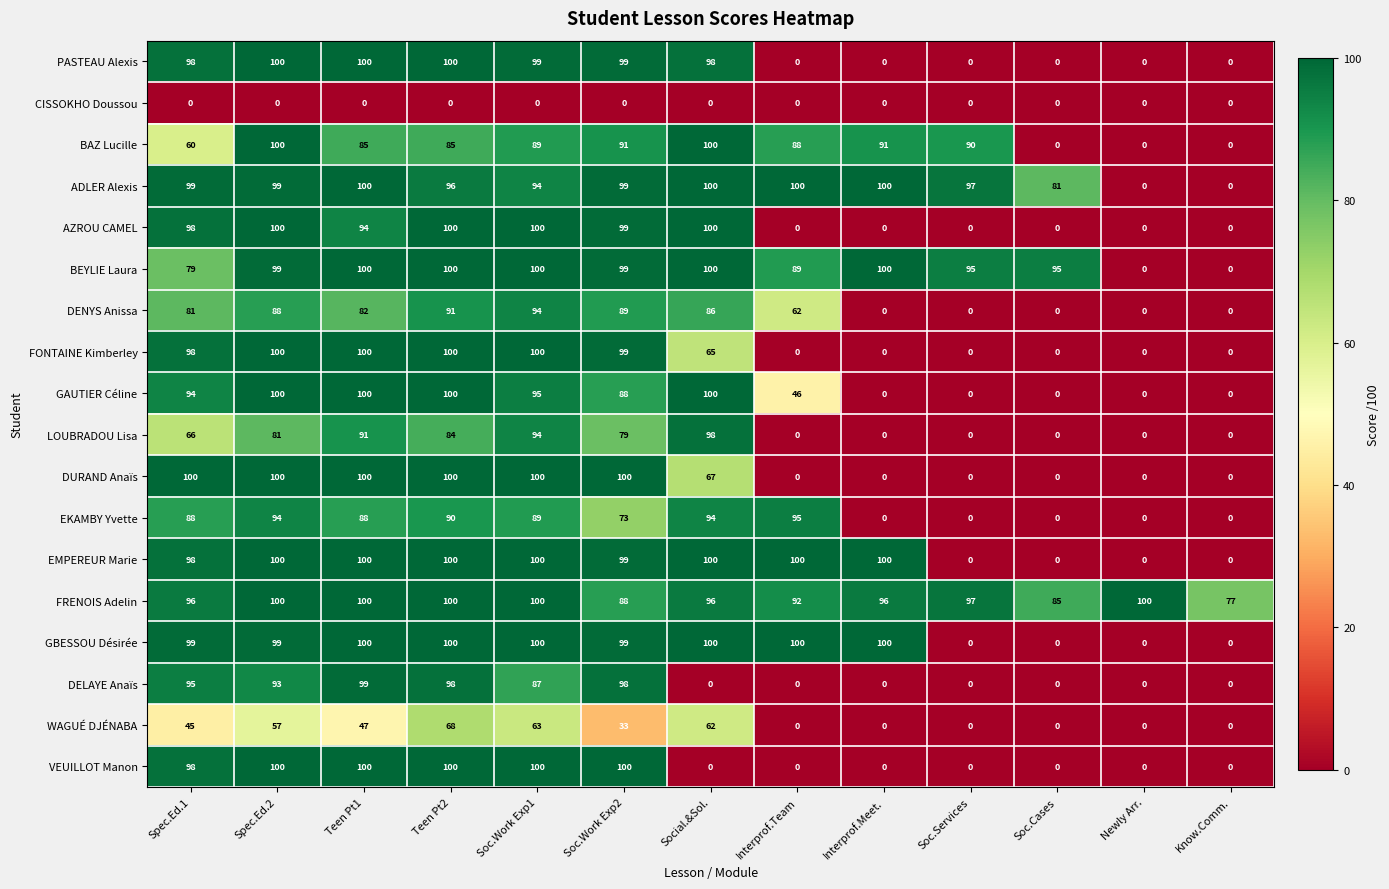

True or false: WAGUÉ DJÉNABA has a value of 36 at Soc.Cases.

False